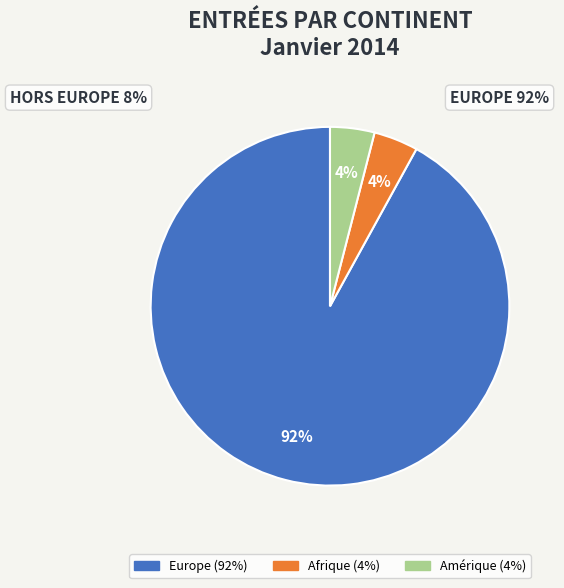

Does any single category account for the majority?

Yes